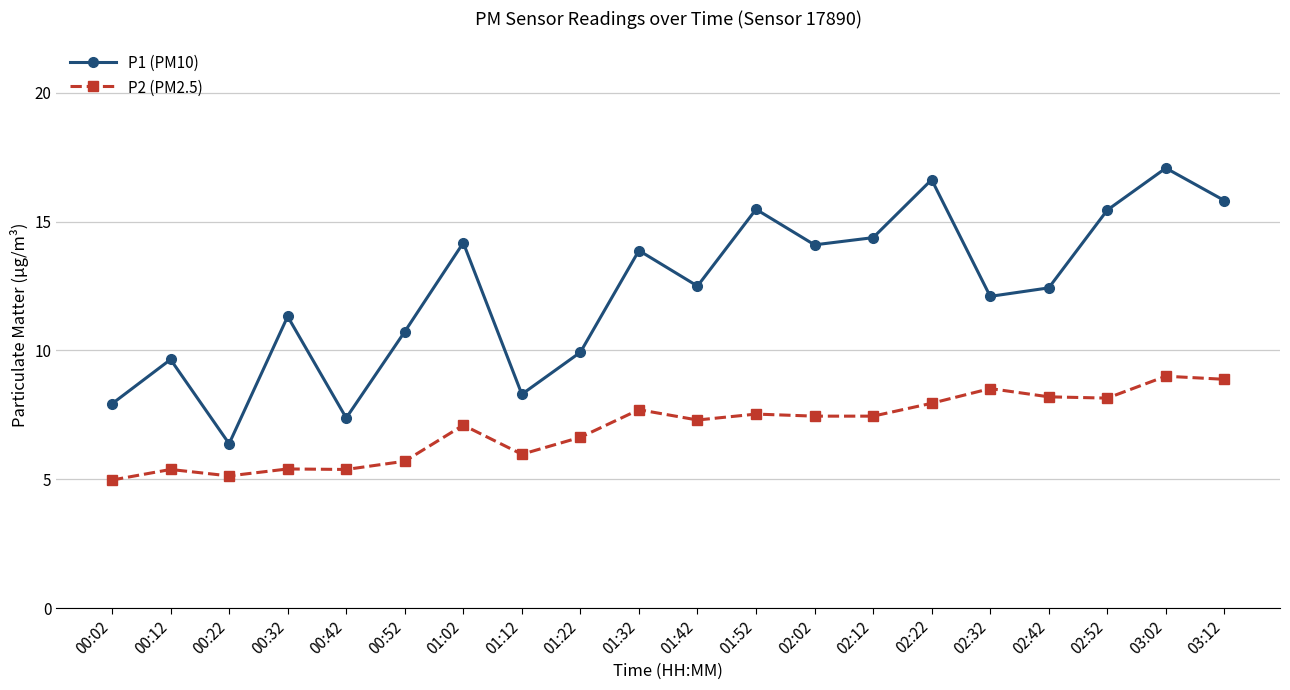

What is the difference between the P1 (PM10) values at 00:12 and 01:22?

0.3